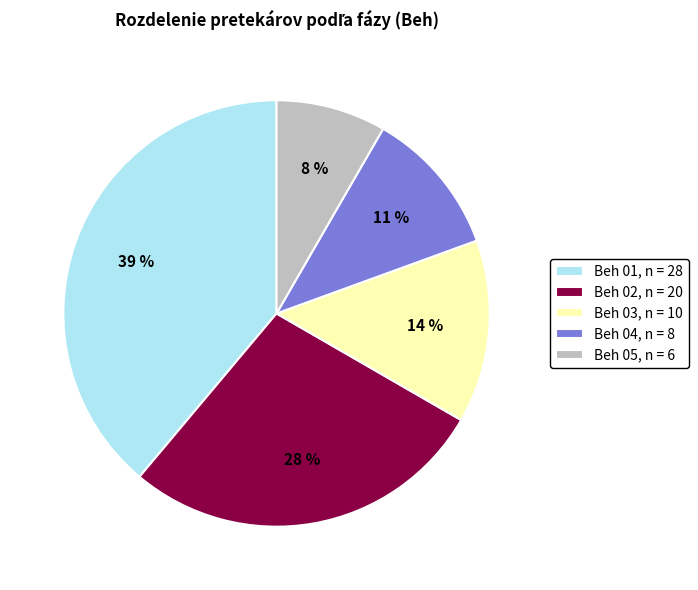

The Beh 05 slice represents 8% of the pie. True or false?

True